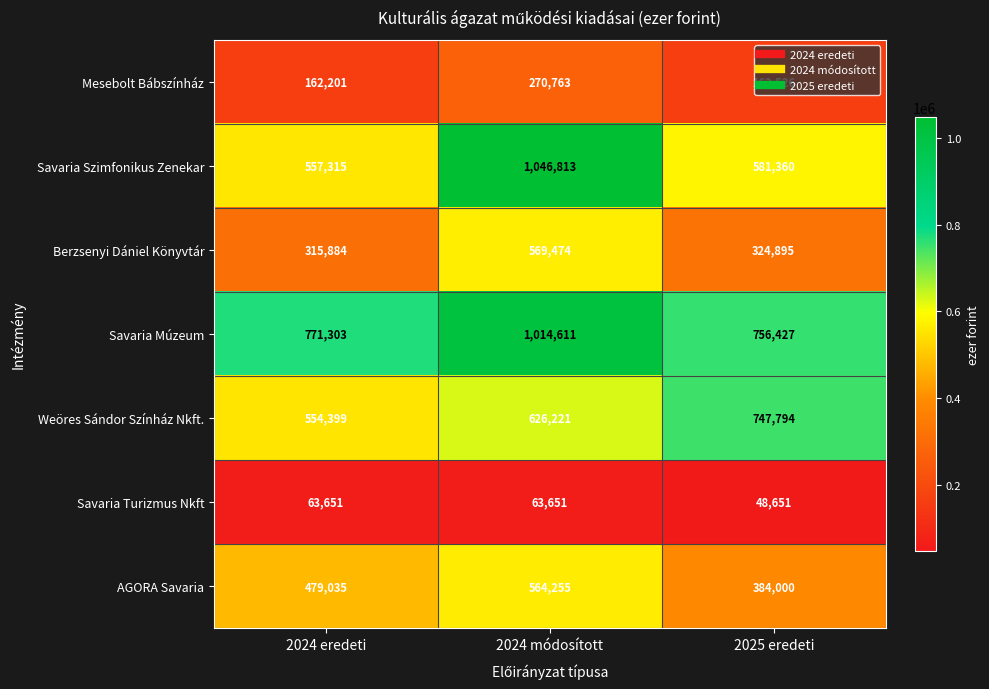

Which series has the widest spread of values?

Savaria Szimfonikus Zenekar